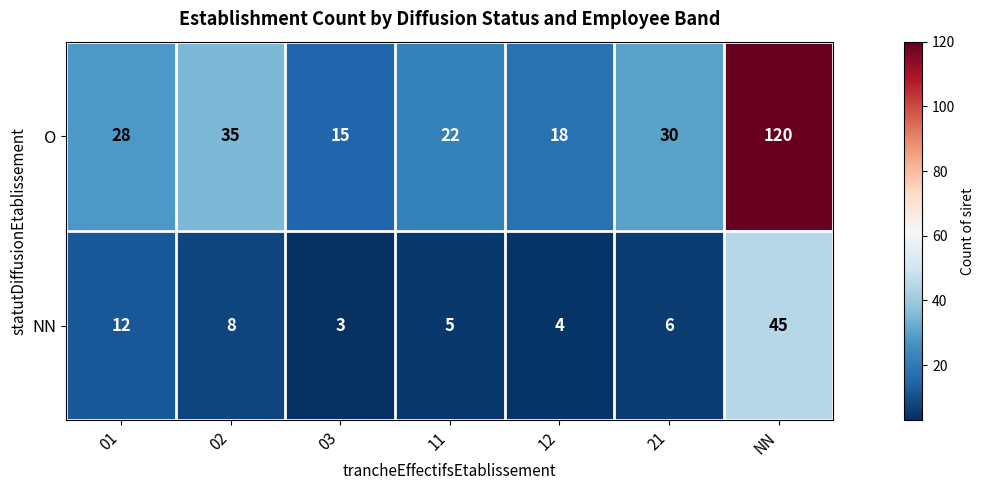

Between 01 and 03, which series saw the biggest shift?

O